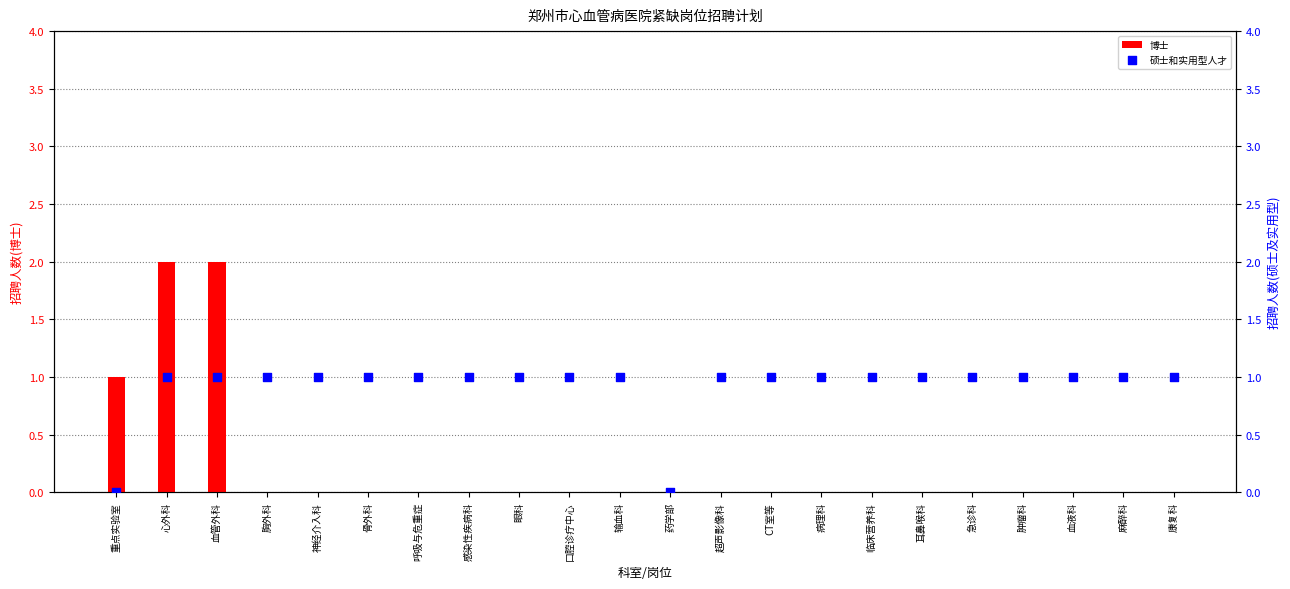

Which series contains the highest Y value?

博士